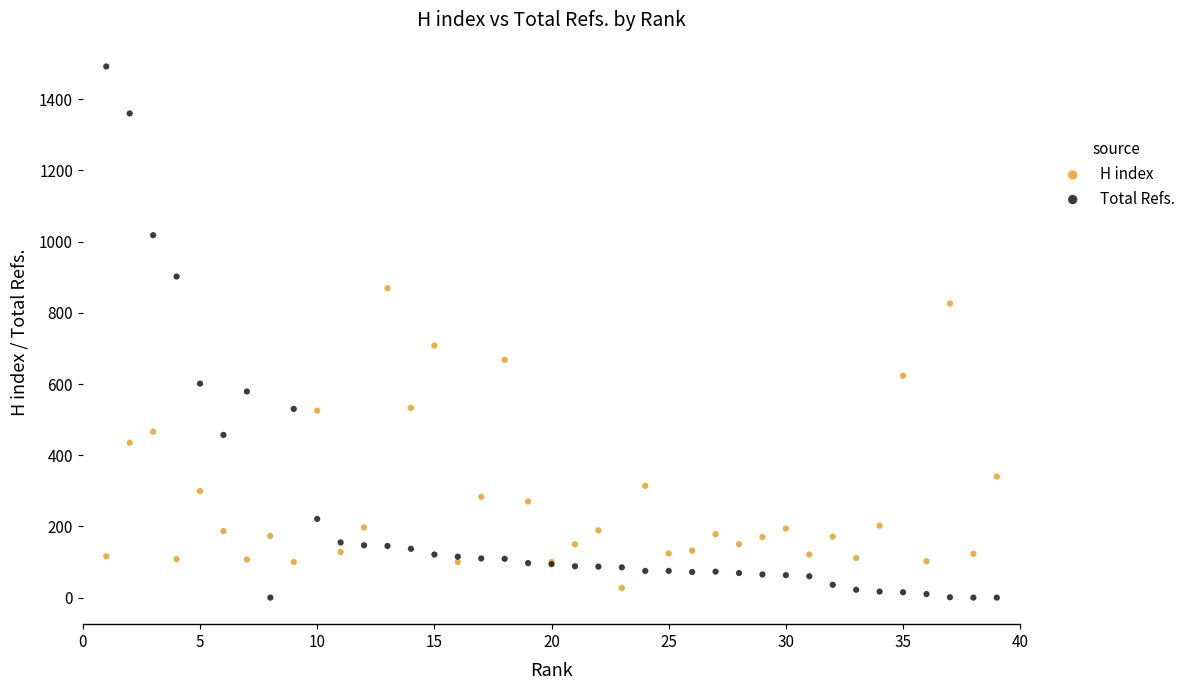

Which series reaches the maximum Y coordinate?

Total Refs.